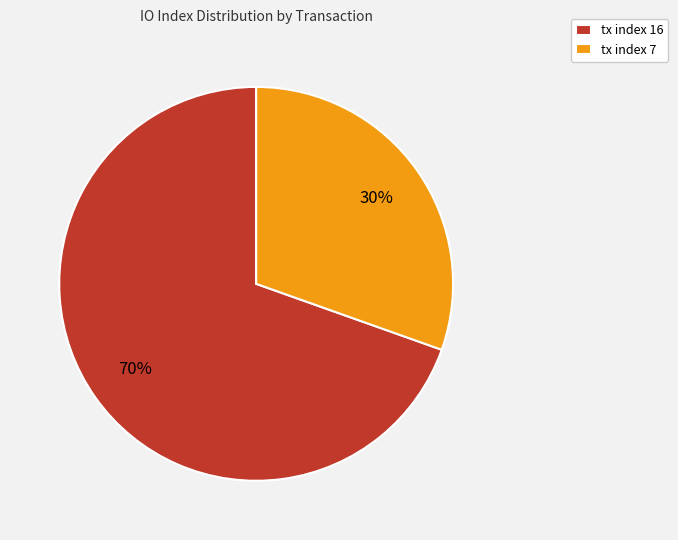

The tx index 16 slice represents 70% of the pie. True or false?

True